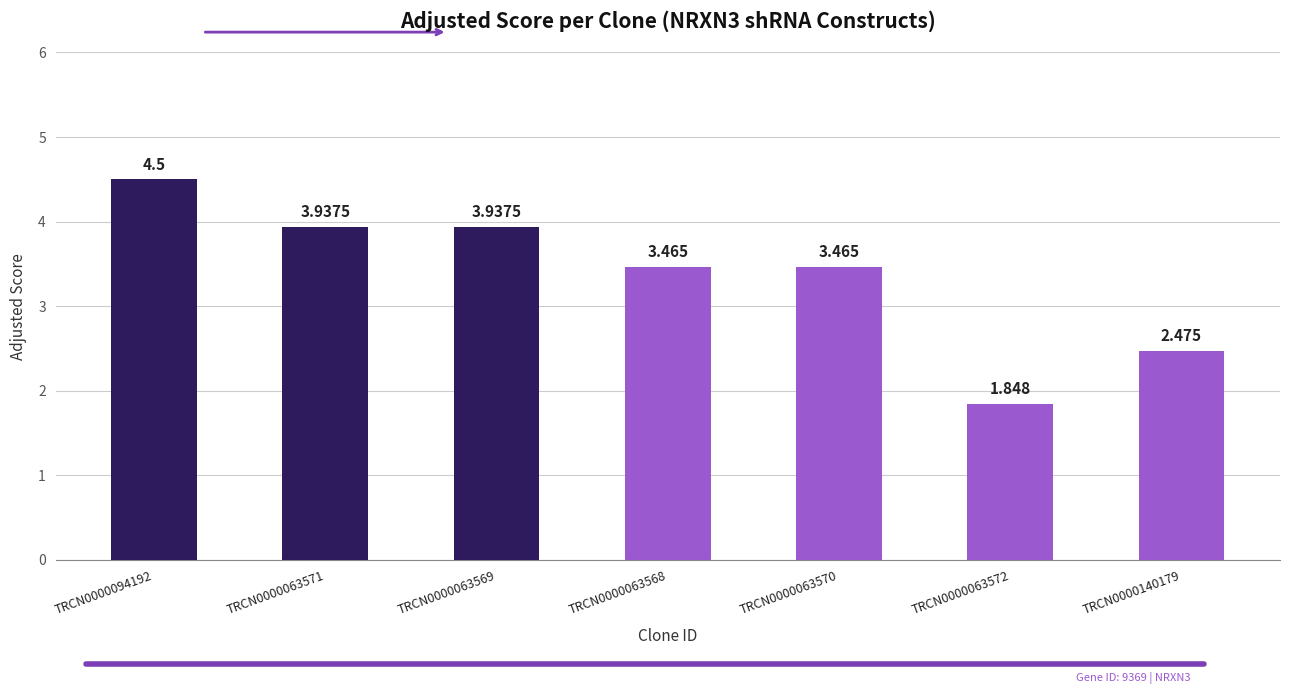

What is the difference between the values at TRCN0000063571 and TRCN0000140179?

1.5